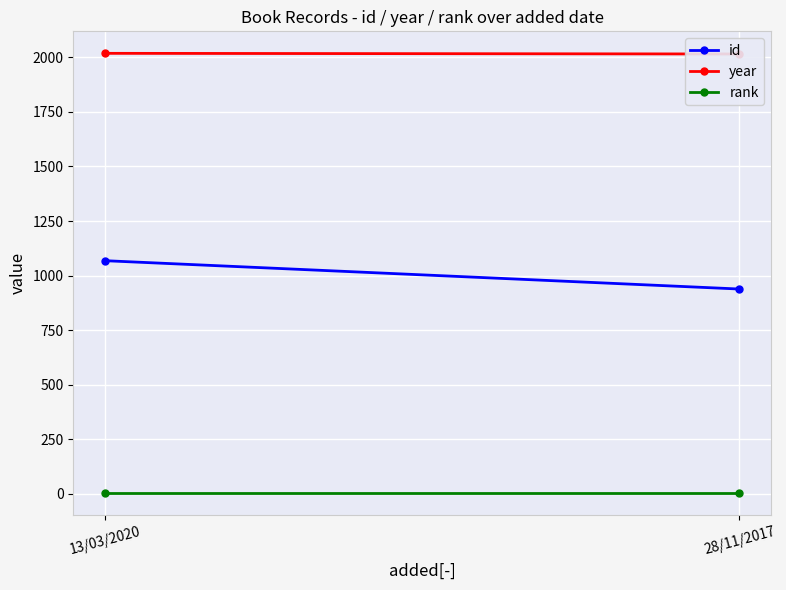

Reading right to left, transcribe all the data shown in this chart.

id: 938	1068
year: 2016	2019
rank: 1	1